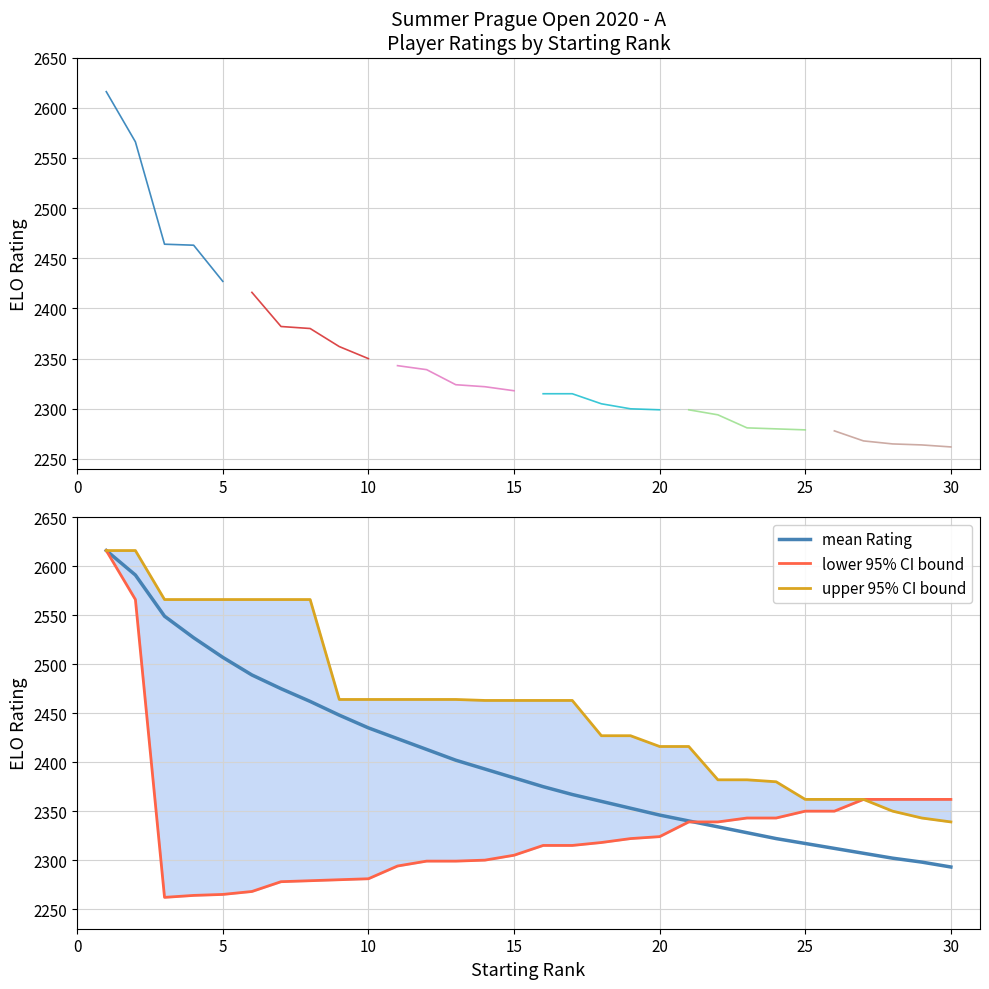

What is the lowest value of the Top 16-20 Ratings series?

2299